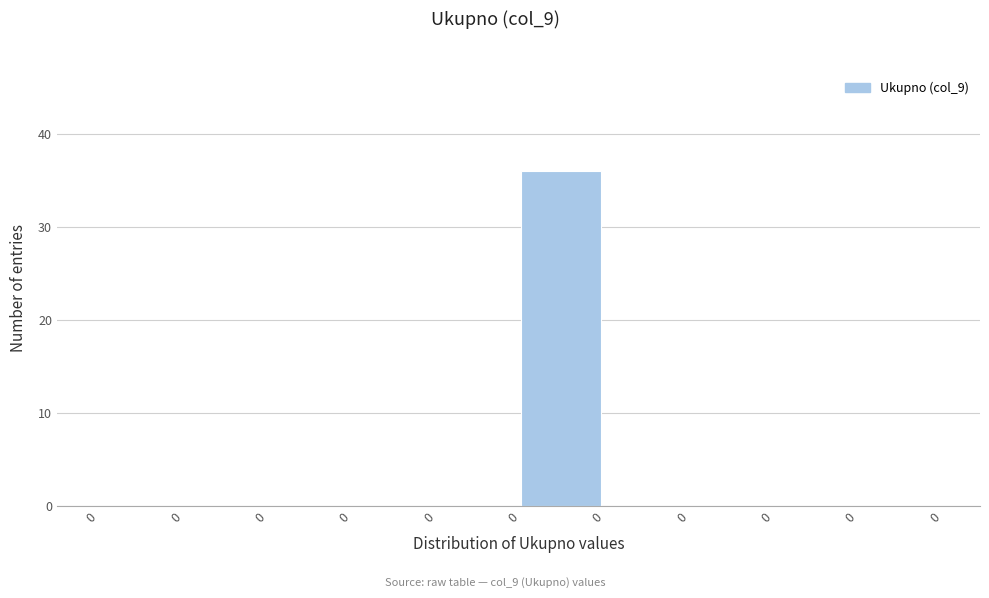

How many data points does each series have?

10